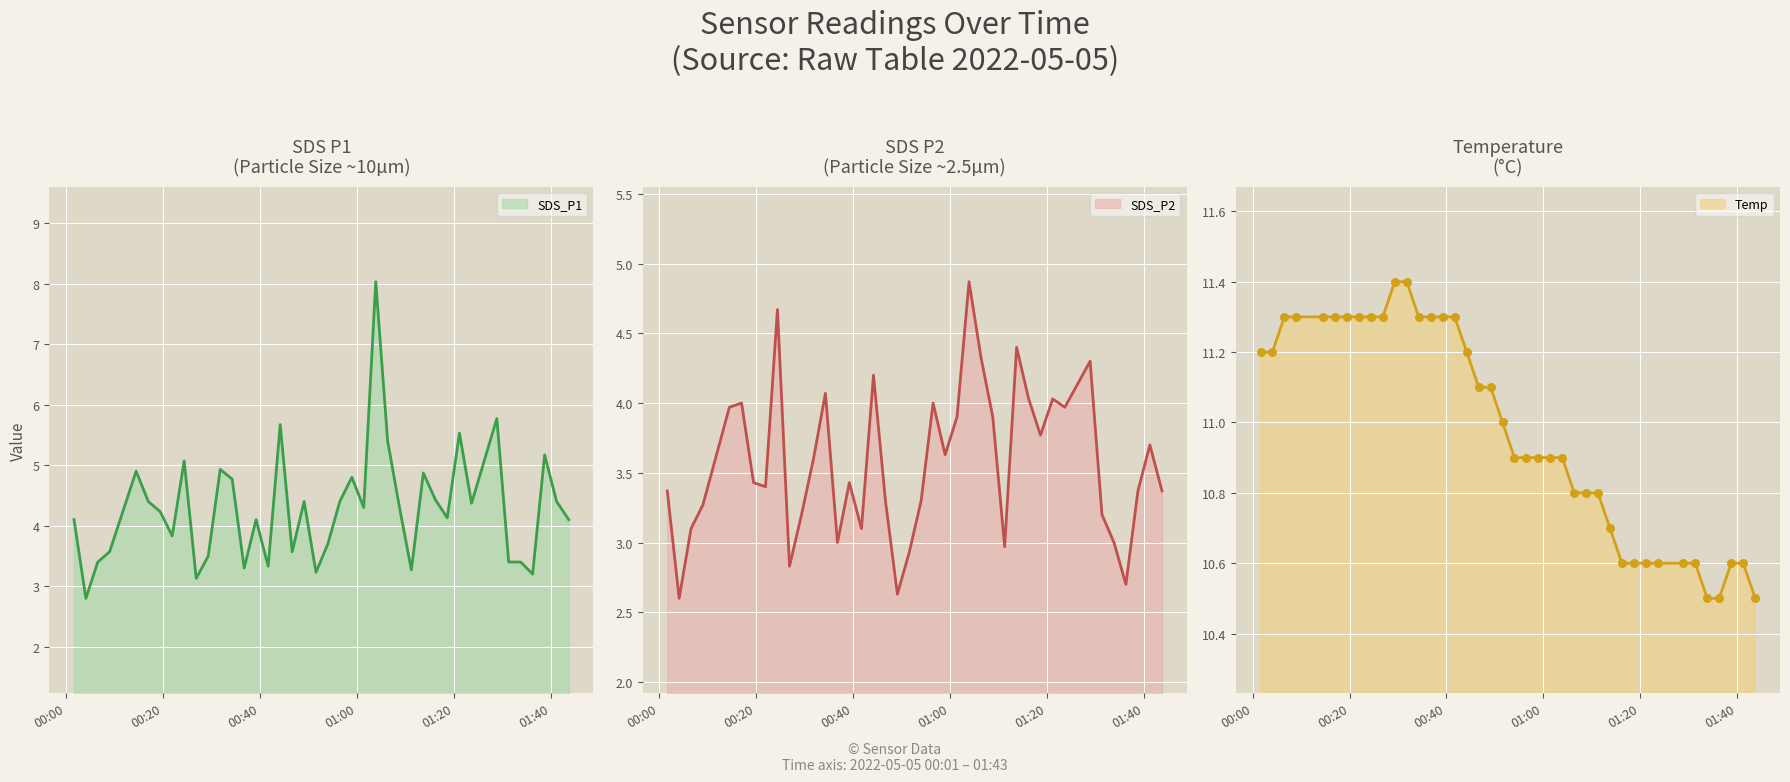

Which series reaches the maximum Y coordinate?

Temp